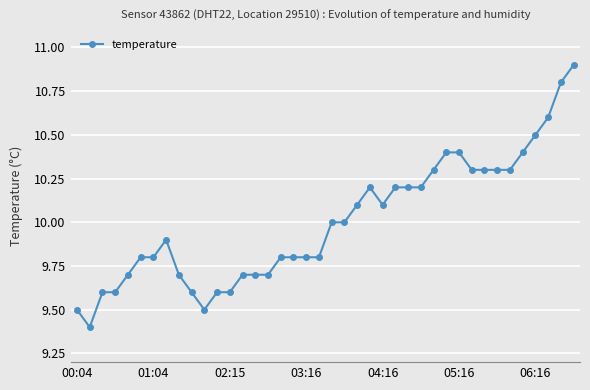

What is the maximum value shown in the chart?

10.9